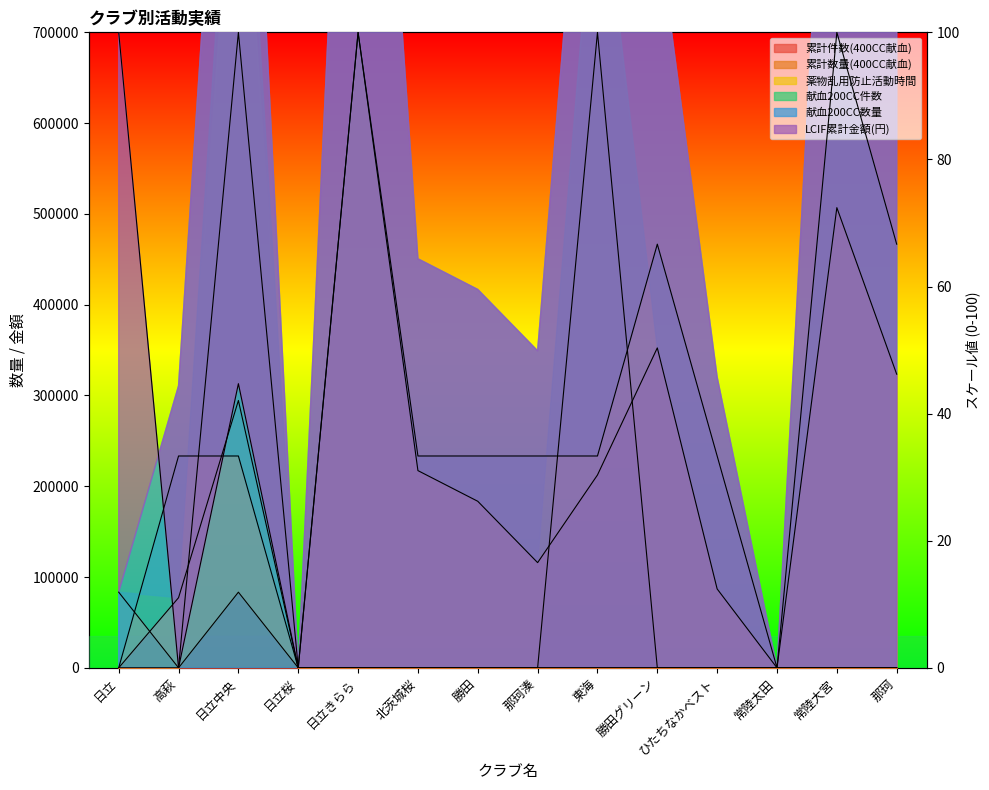

Which has a higher value, 常陸大宮 or 日立中央?

日立中央